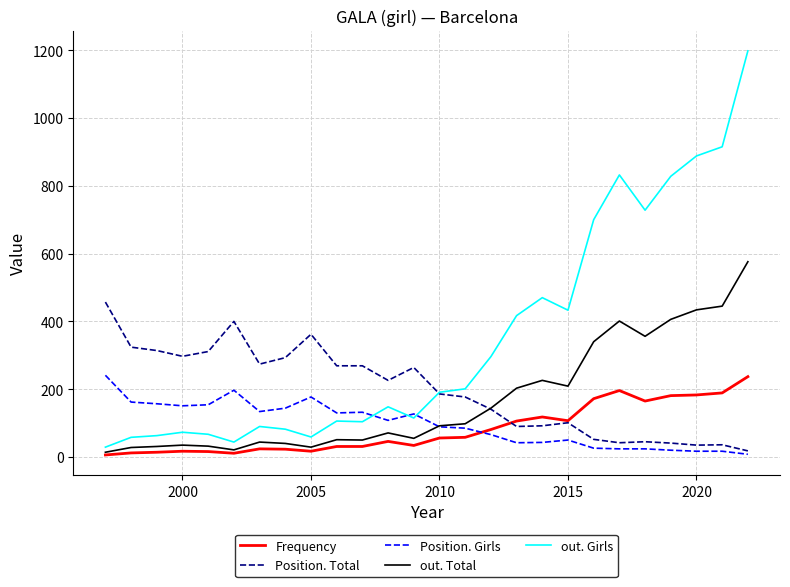

How many values in the Position. Girls series are below 108?

13